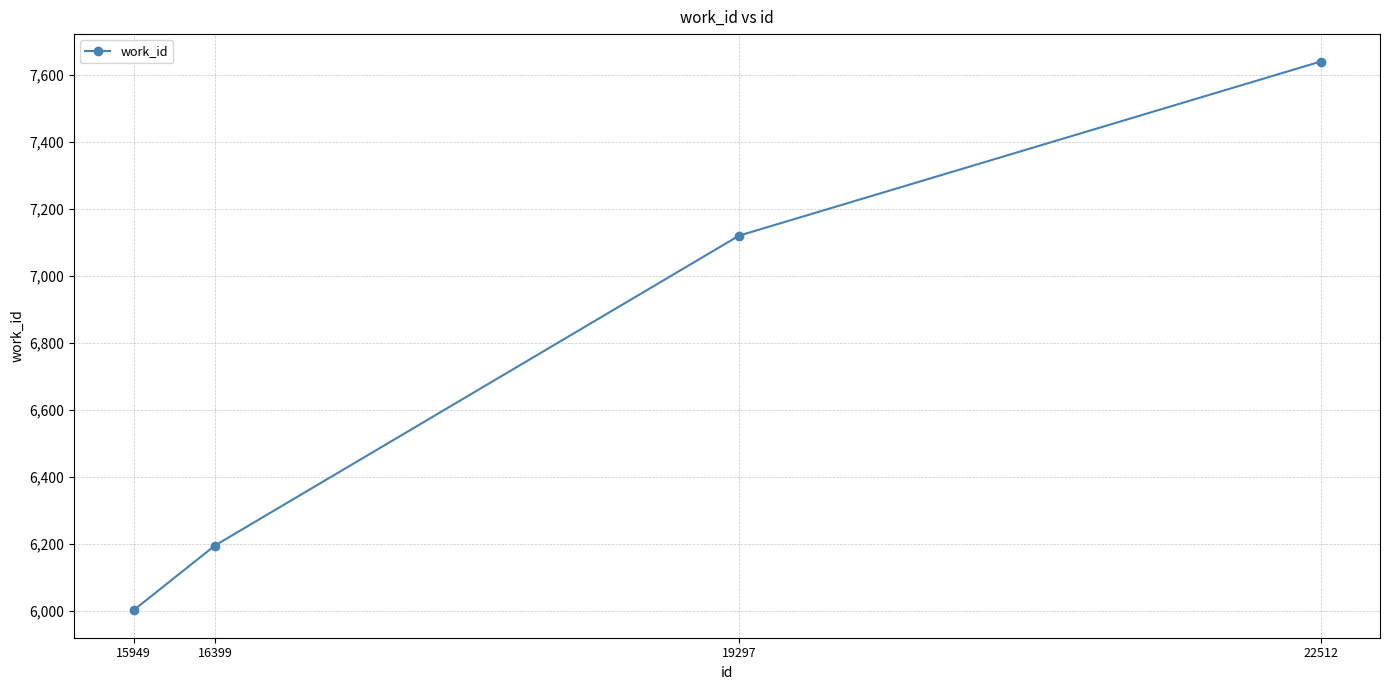

True or false: the data has more than 0 interior local peaks.

False